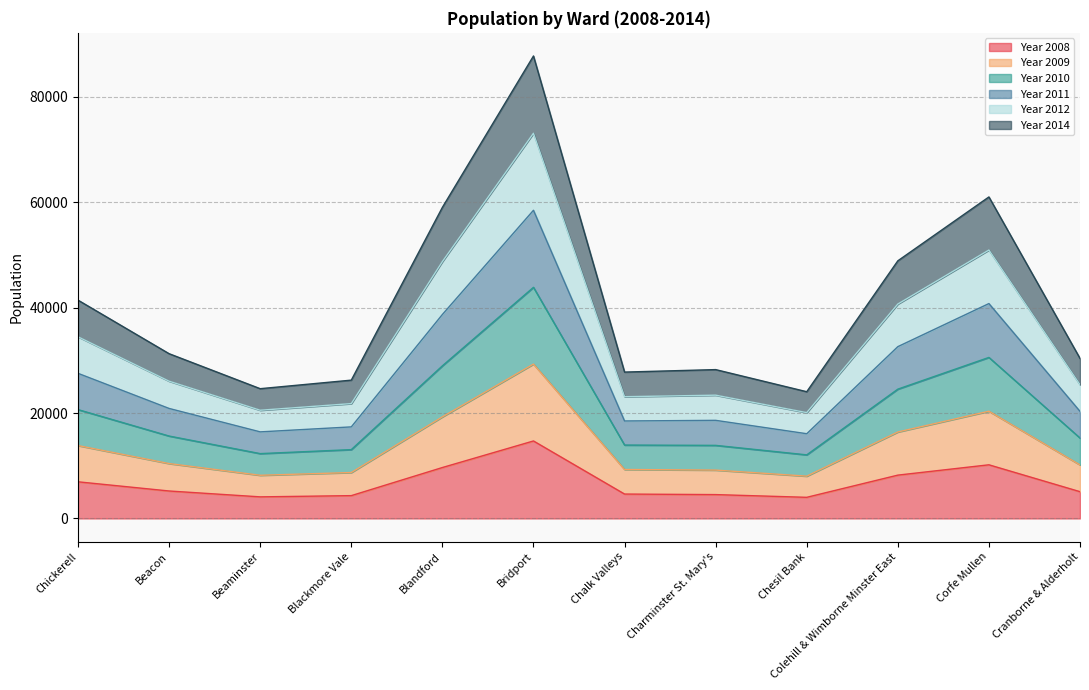

At which category is the sum across all series the highest?

Bridport